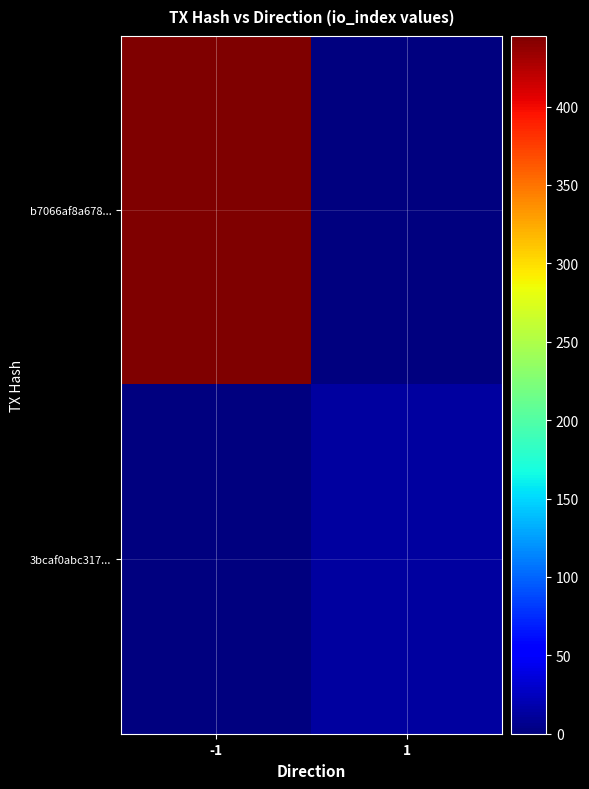

Reading left to right, transcribe all the data shown in this chart.

b7066af8a678...: -1=445	1=0
3bcaf0abc317...: -1=0	1=13